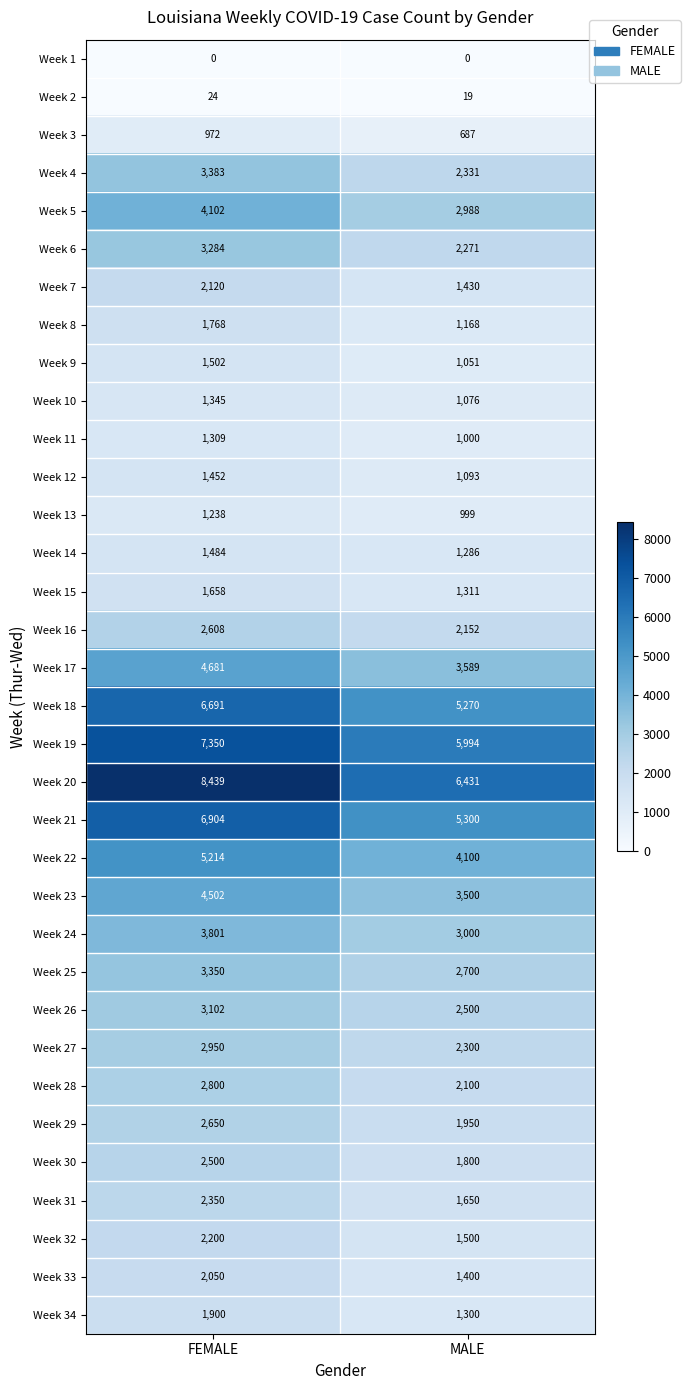

What value does the Week 24 series have at FEMALE, to the nearest 100?

3800